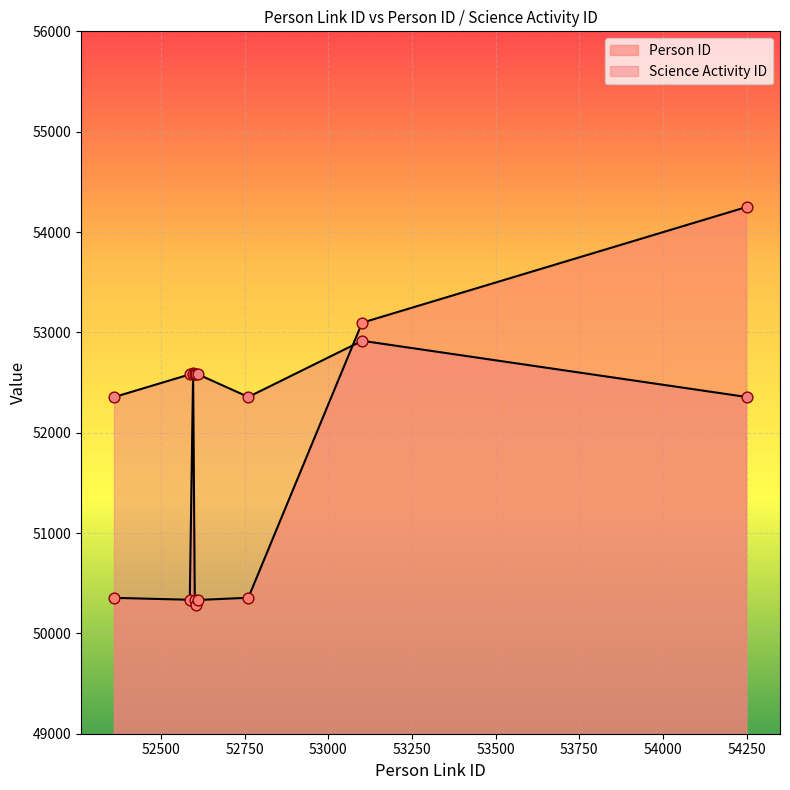

Which series has the largest total across all categories?

Science Activity ID